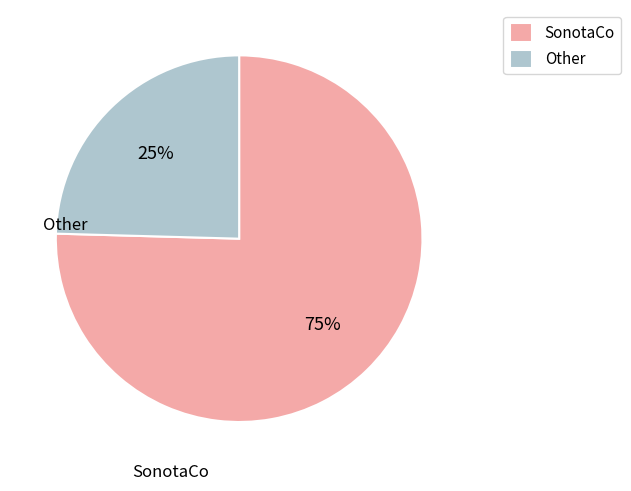

Count the number of slices in the pie.

2